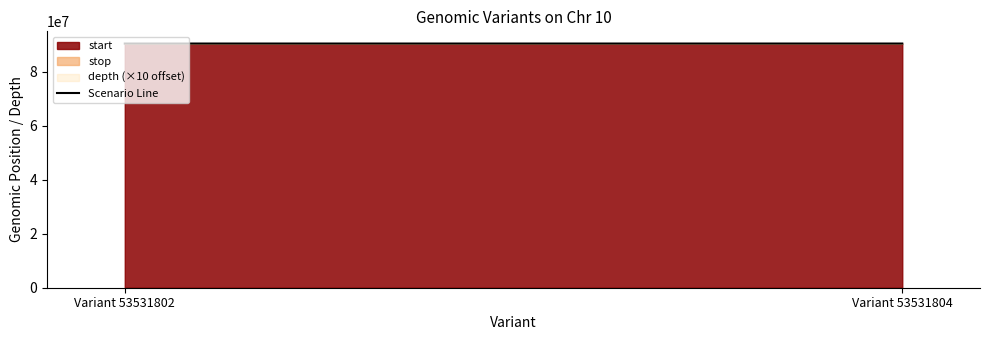

The value at Variant 53531802 is 30383915. True or false?

False